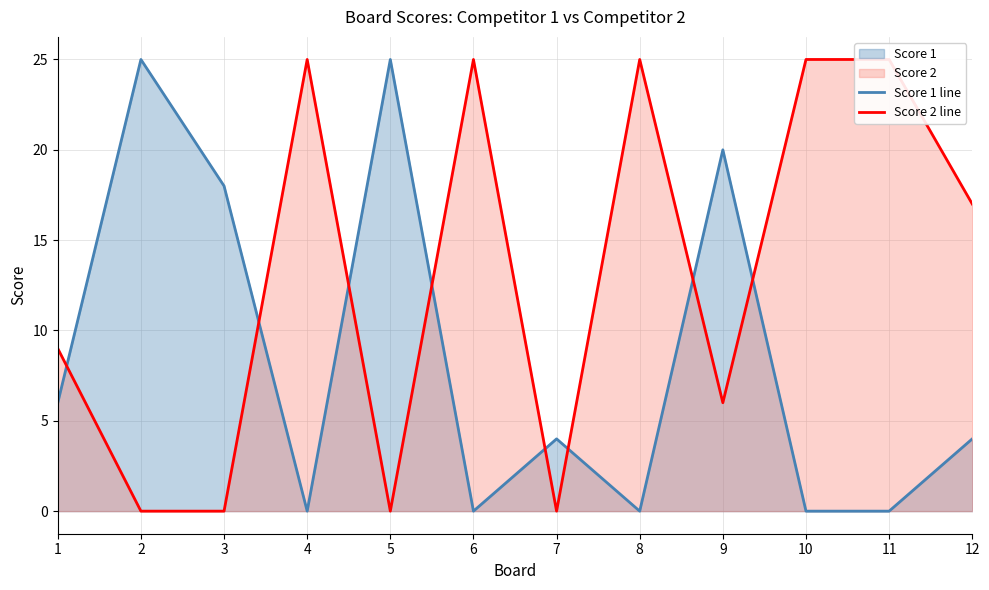

What value does the Score 2 line series have at 12?

17